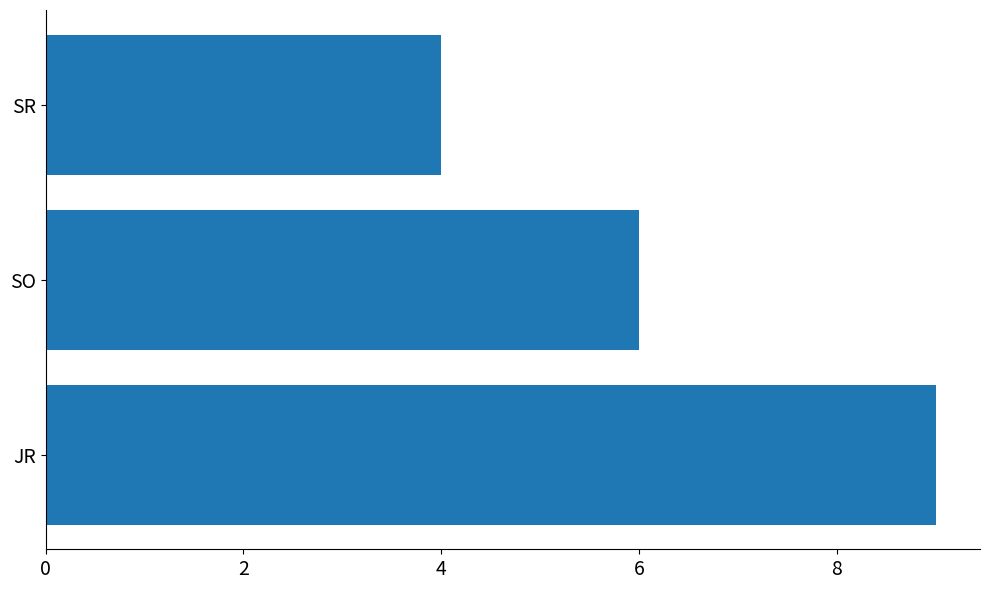

At which label is the value closest to 6?

SO